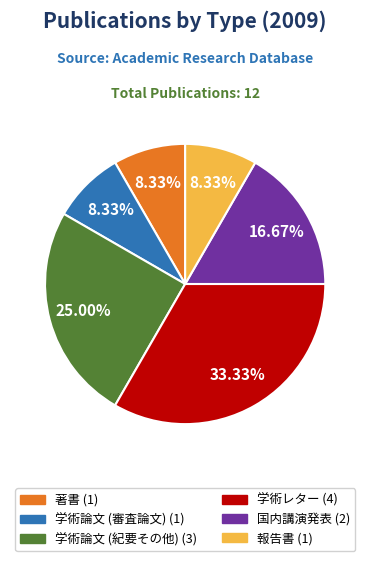

Approximately how many times larger is the value at 著書 compared to 報告書?

1.0